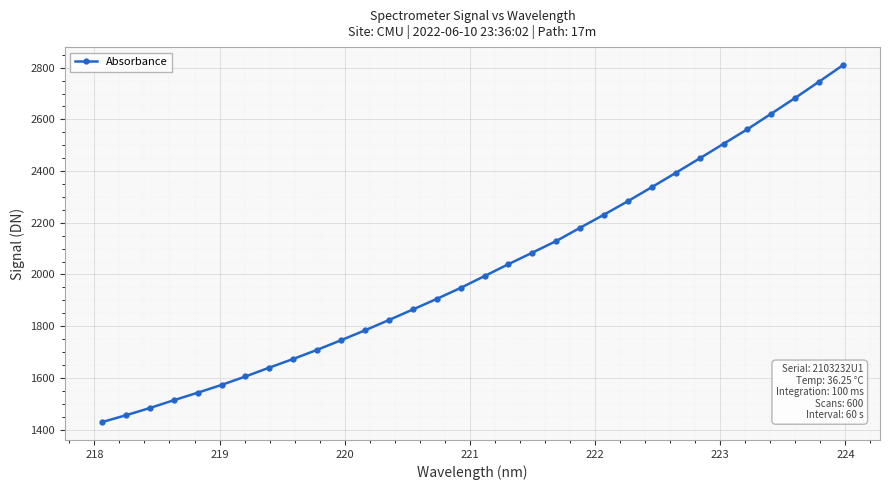

What is the greatest value displayed?

2809.9